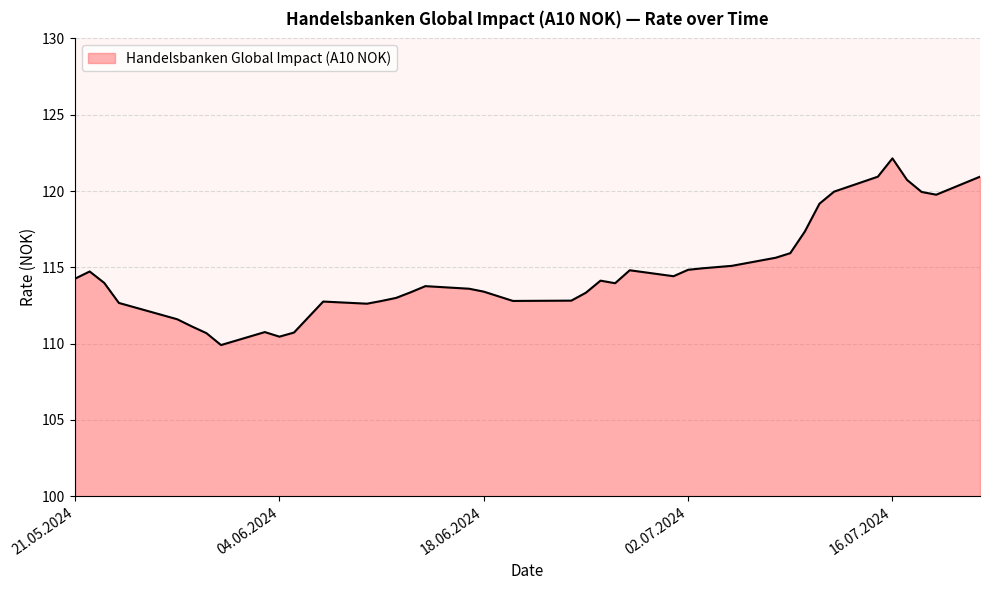

What is the minimum value shown in the chart?

109.9